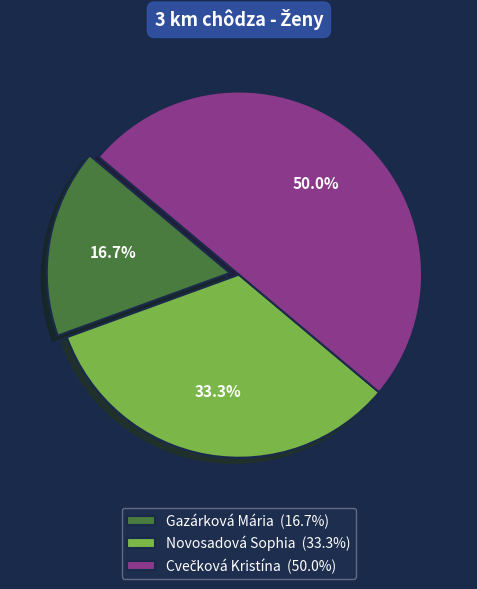

Which has a higher value, Novosadová Sophia or Gazárková Mária?

Novosadová Sophia